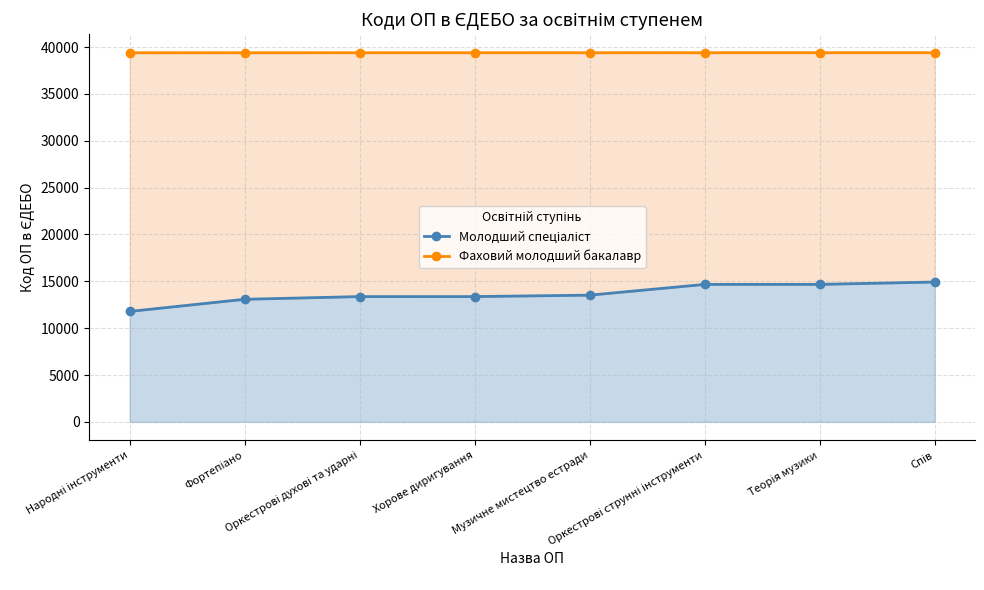

True or false: Фаховий молодший бакалавр and Молодший спеціаліст intersect in this chart.

False